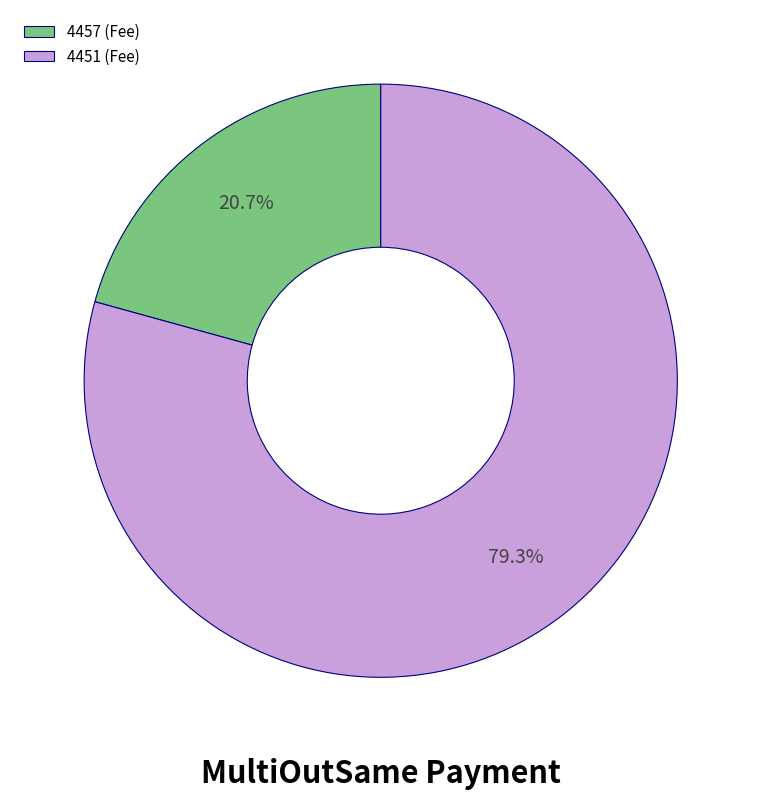

To the nearest percent, what percentage of the pie is 4451?

79%